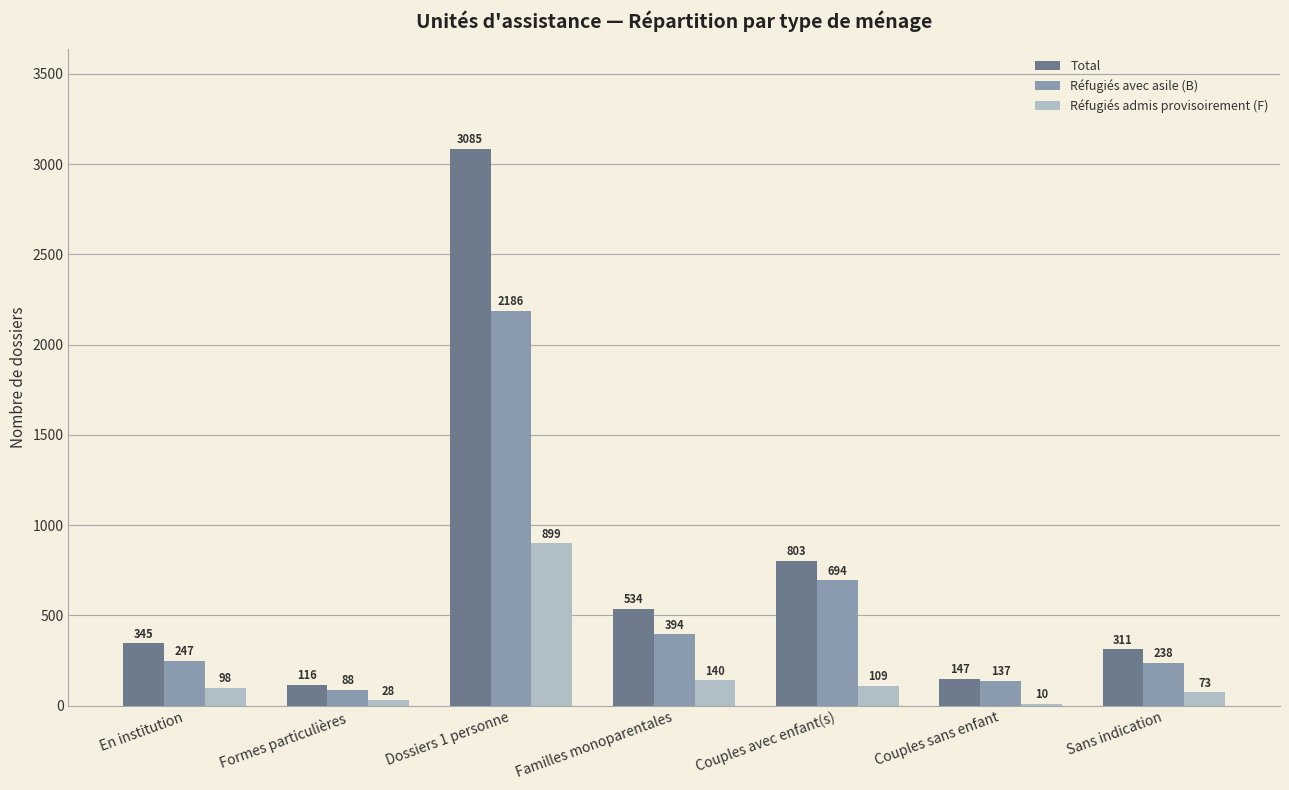

Which category has the highest value in the Total series?

Dossiers 1 personne